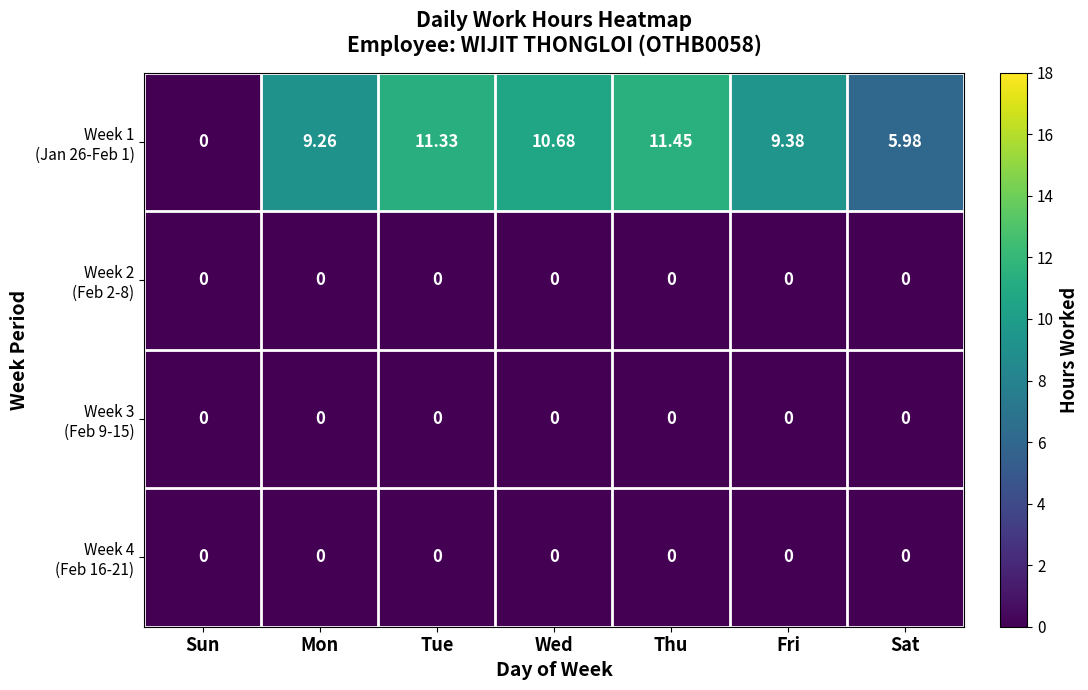

Which category has the highest value across all series?

Thu